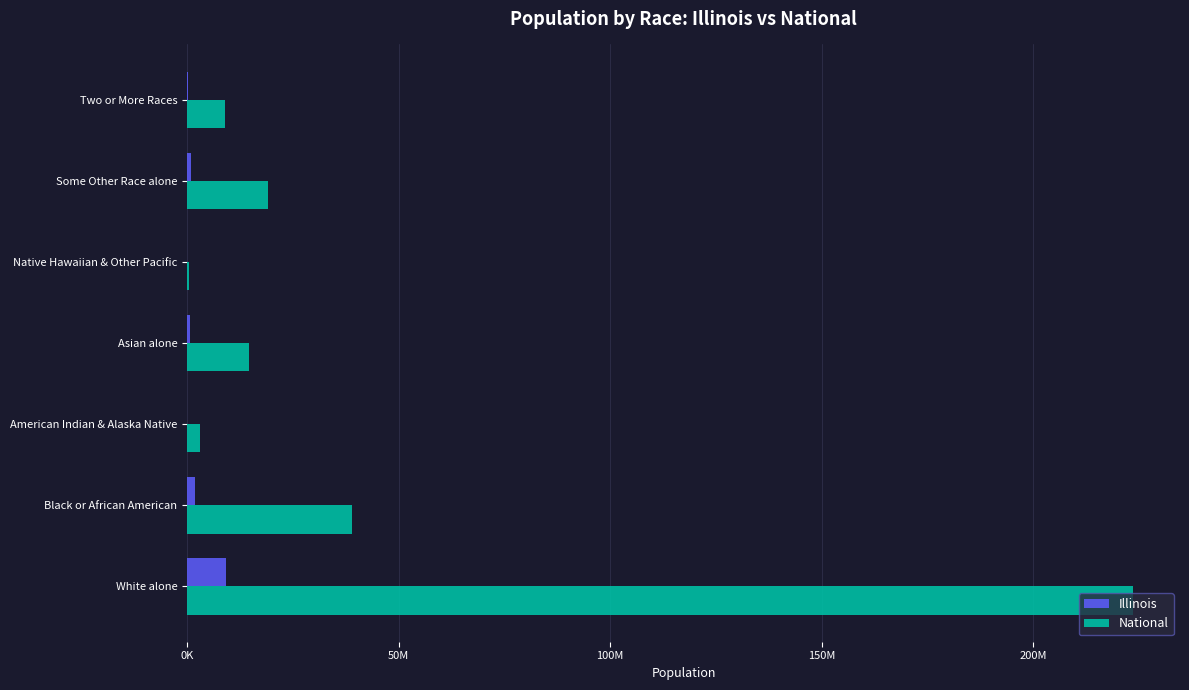

What are all the series names shown in the legend?

Illinois, National